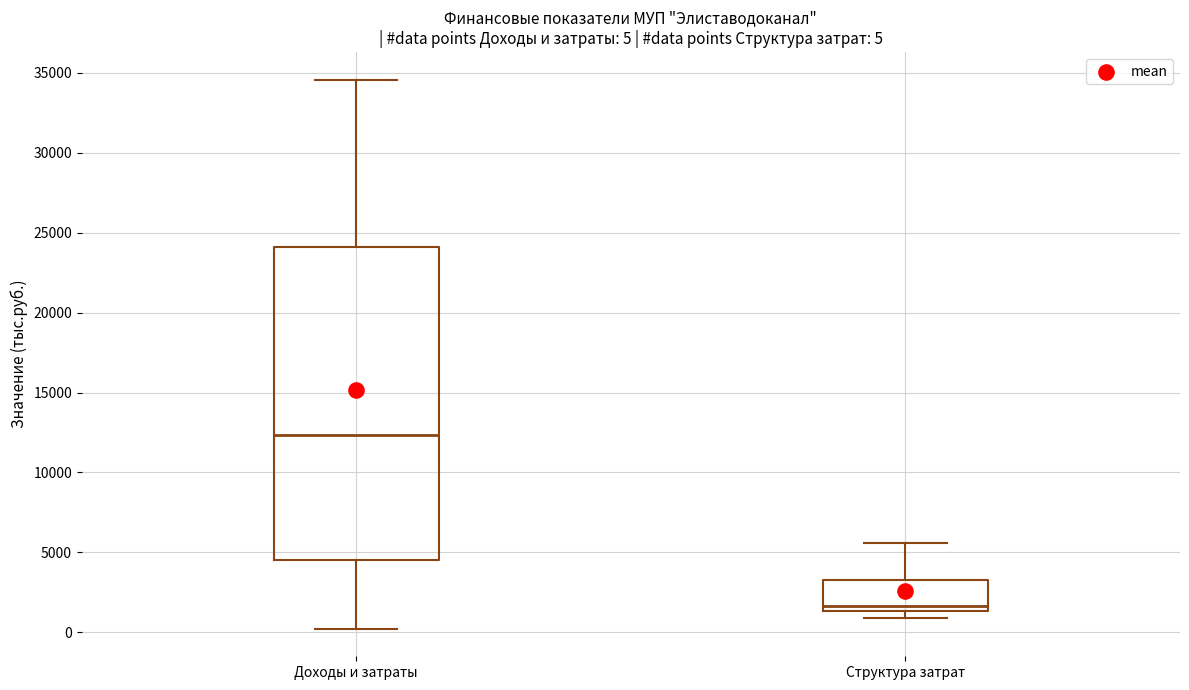

Which box's median line is the highest?

Доходы и затраты